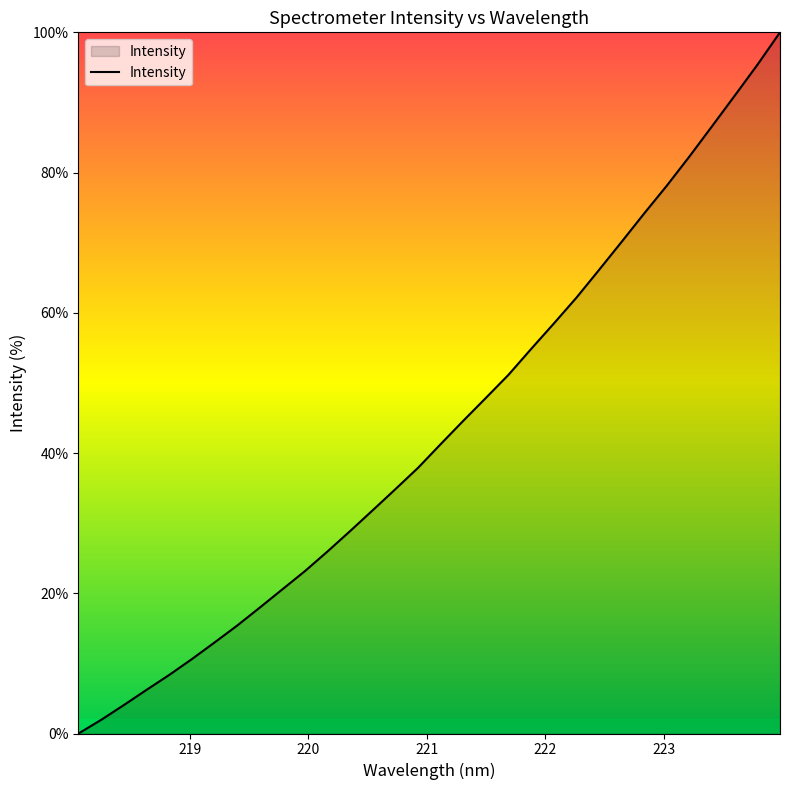

How many lines are shown in the chart?

1